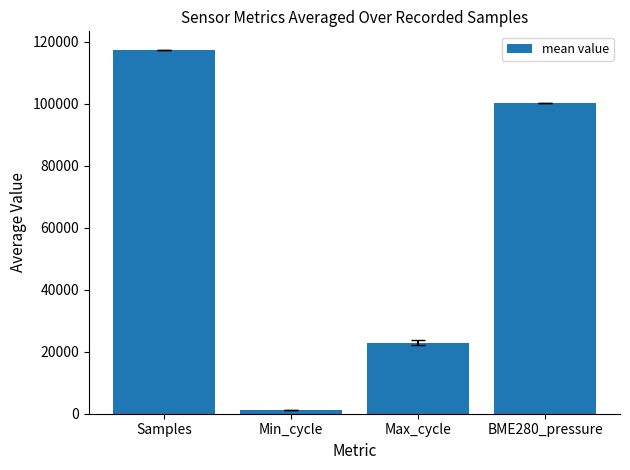

Is it true that the value at BME280_pressure is 100113.2?

True